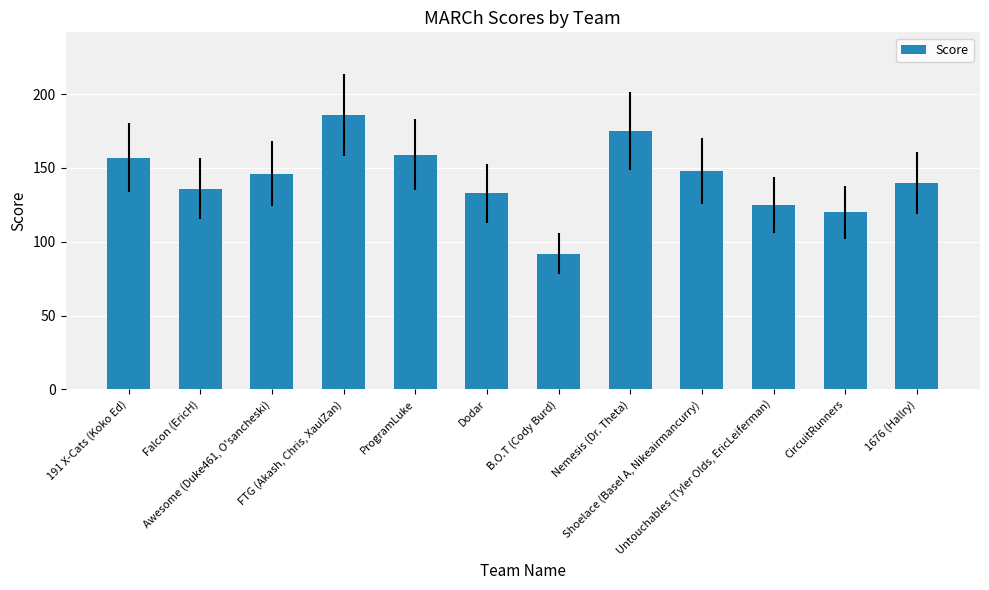

Reading right to left, what are all the values shown in this chart?

1676 (Hallry)=140	CircuitRunners=120	Untouchables (Tyler Olds, EricLeiferman)=125	Shoelace (Basel A, Nikeairmancurry)=148	Nemesis (Dr. Theta)=175	B.O.T (Cody Burd)=92	Dodar=133	ProgramLuke=159	FTG (Akash, Chris, XaulZan)=186	Awesome (Duke461, O'sancheski)=146	Falcon (EricH)=136	191 X-Cats (Koko Ed)=157